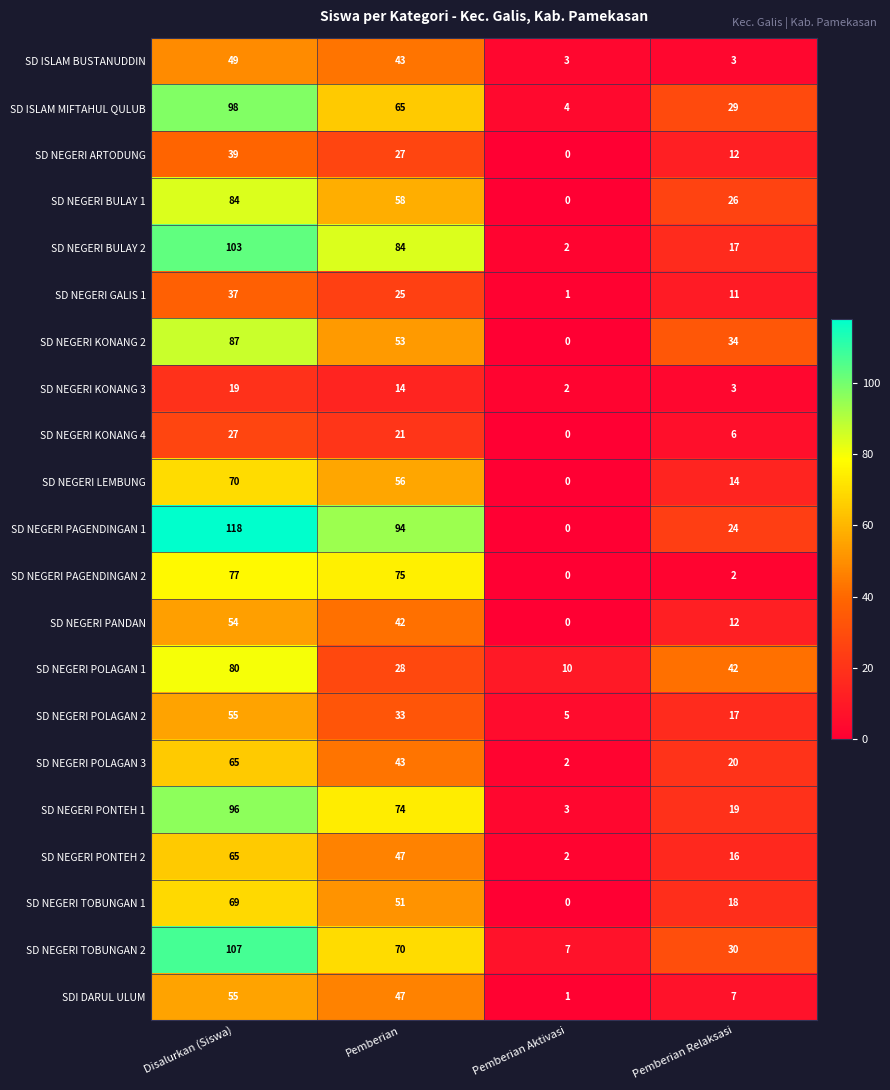

What is the highest value of the SDI DARUL ULUM series?

55